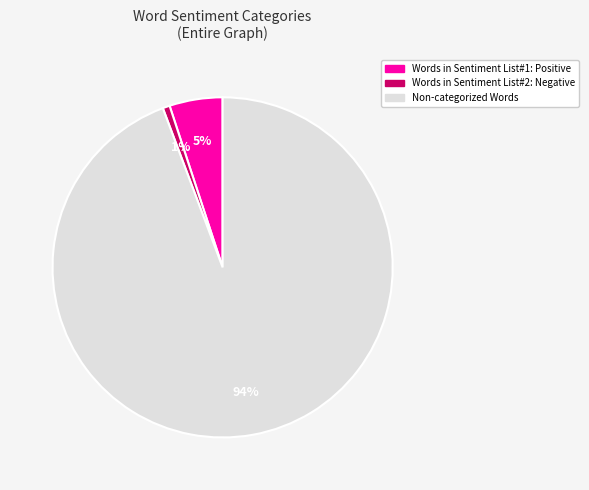

Is there a majority slice in this chart?

Yes